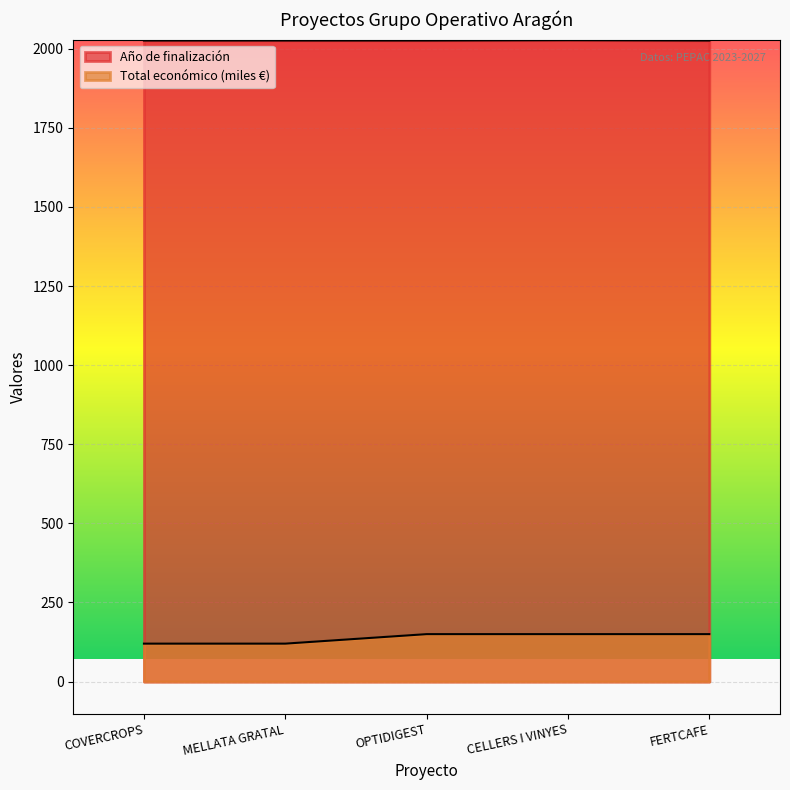

Where is Total económico nearest to the value 135?

COVERCROPS